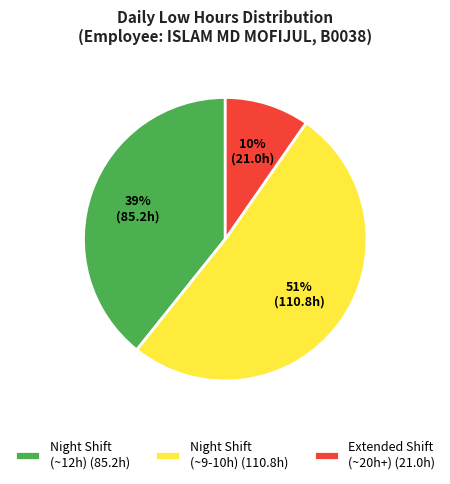

What percentage is the Extended Shift (~20h+) (21.0h) slice, to the nearest percent?

10%